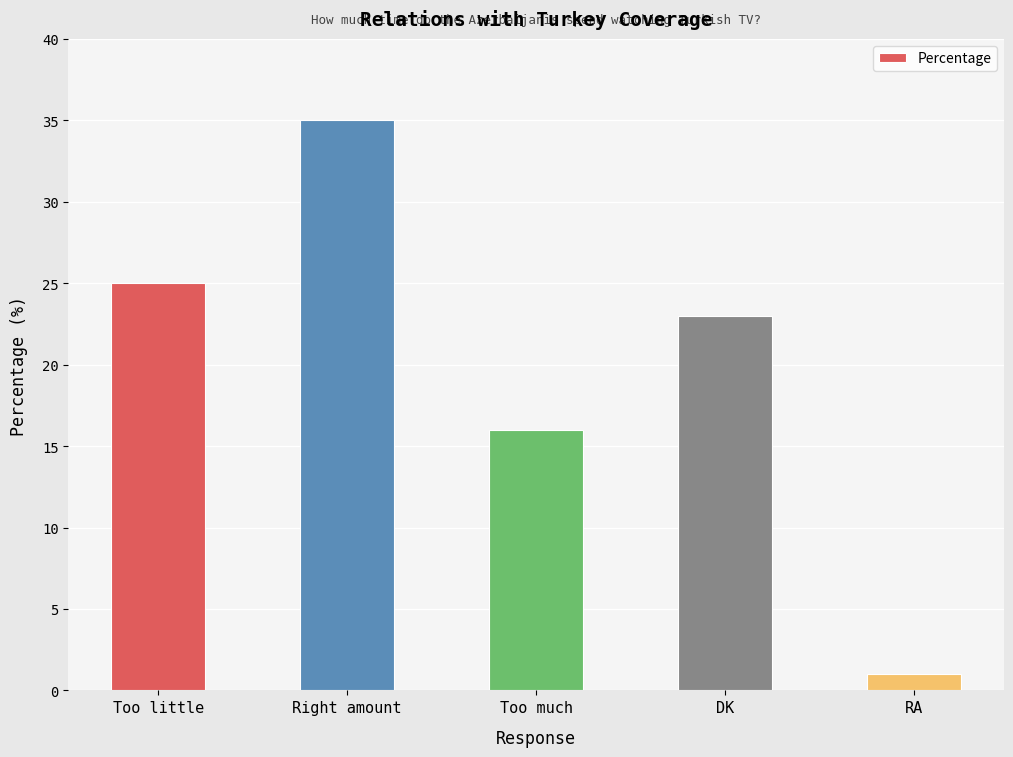

What is the change in value from Right amount to Too much?

-19